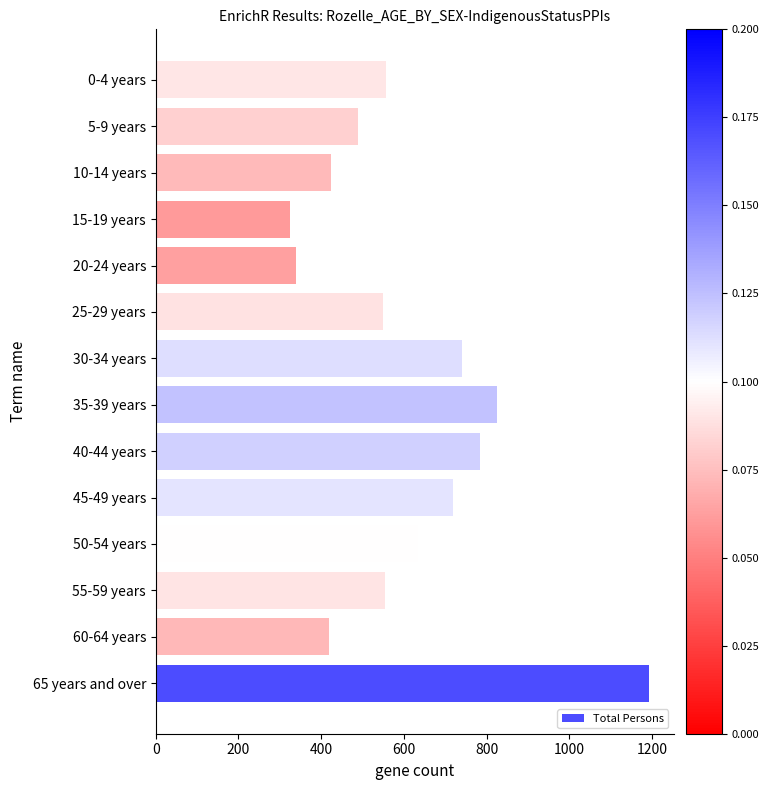

How many data points does each series have?

14